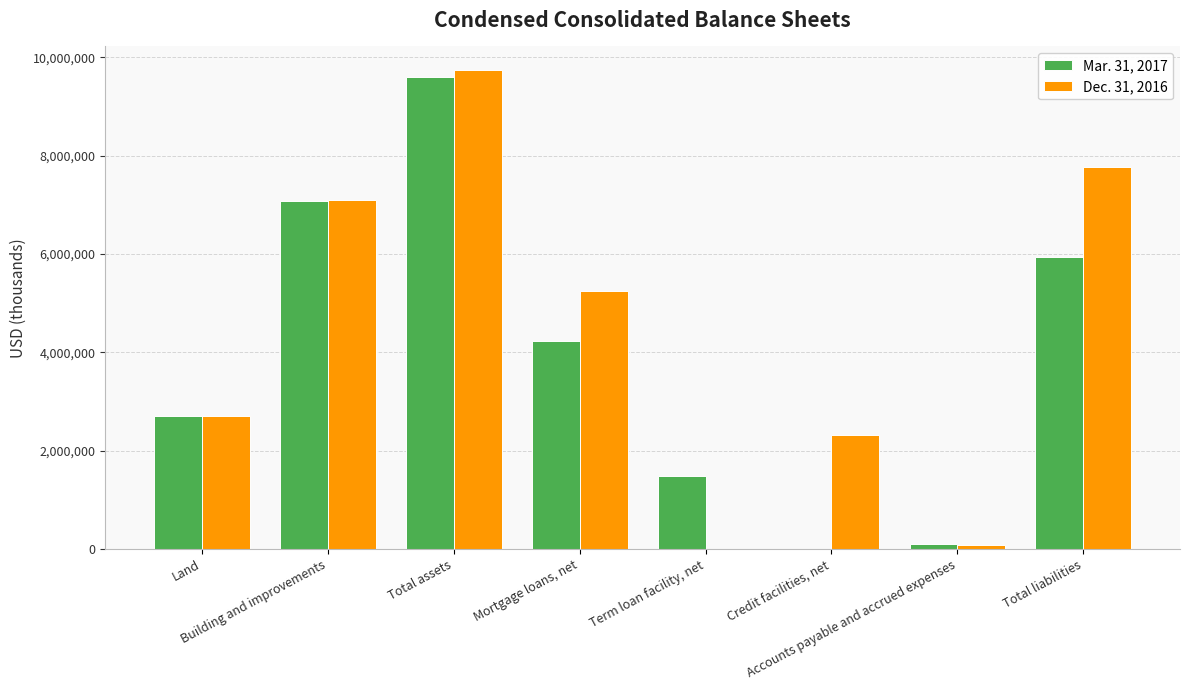

What is the total value across all series at Total liabilities?

13705047